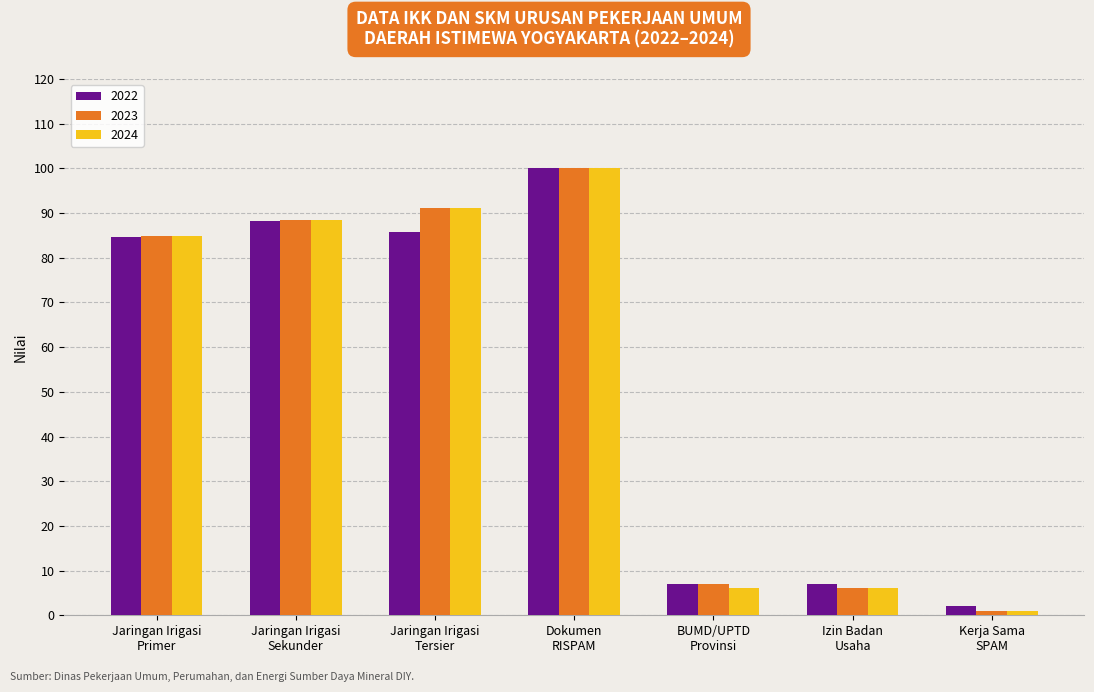

The value of 2023 at Jaringan Irigasi
Sekunder is 88.5. True or false?

True